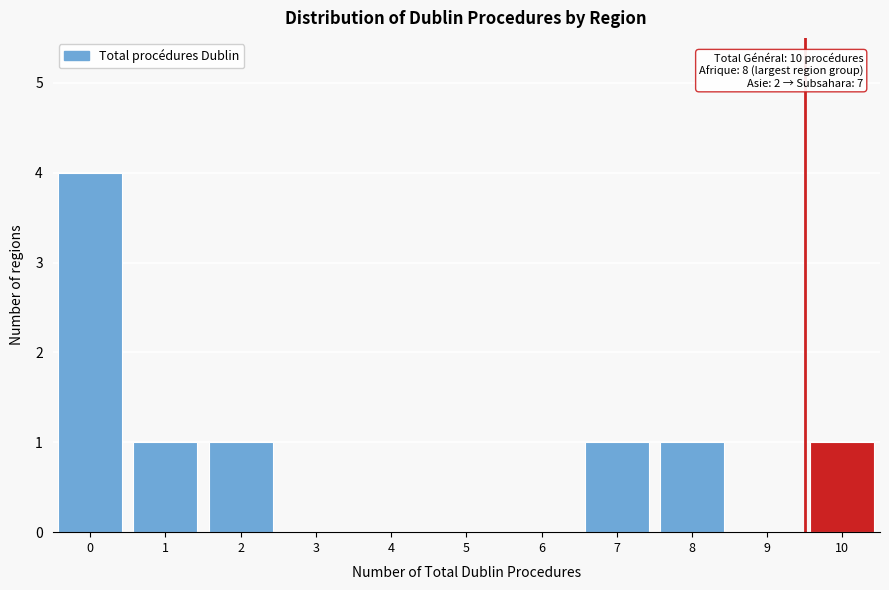

Reading left to right, transcribe all the data shown in this chart.

0=4	1=1	2=1	3=0	4=0	5=0	6=0	7=1	8=1	9=0	10=1